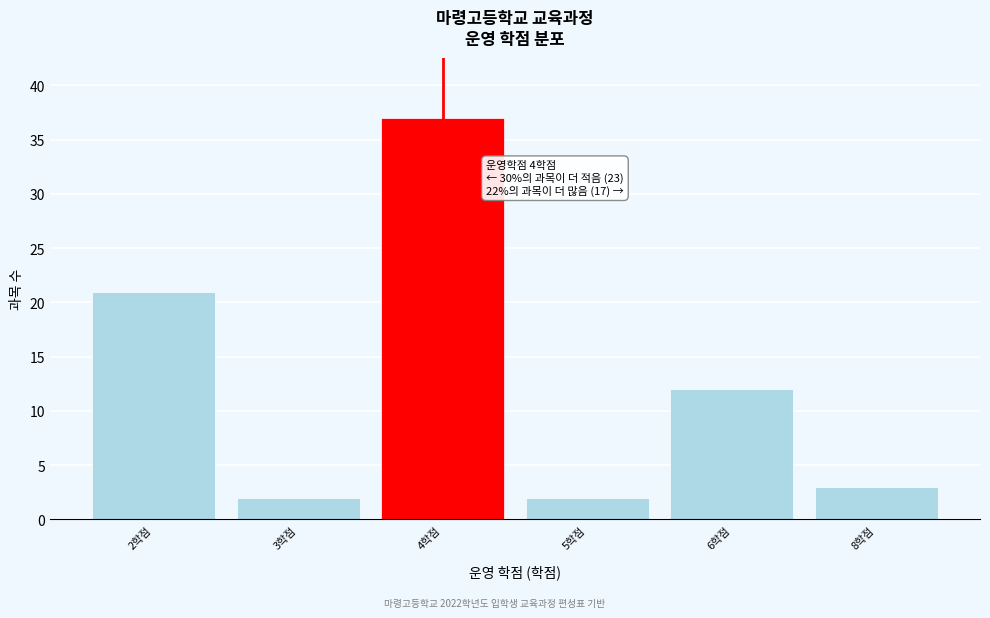

Reading right to left, what are all the values shown in this chart?

8학점=3	6학점=12	5학점=2	4학점=37	3학점=2	2학점=21